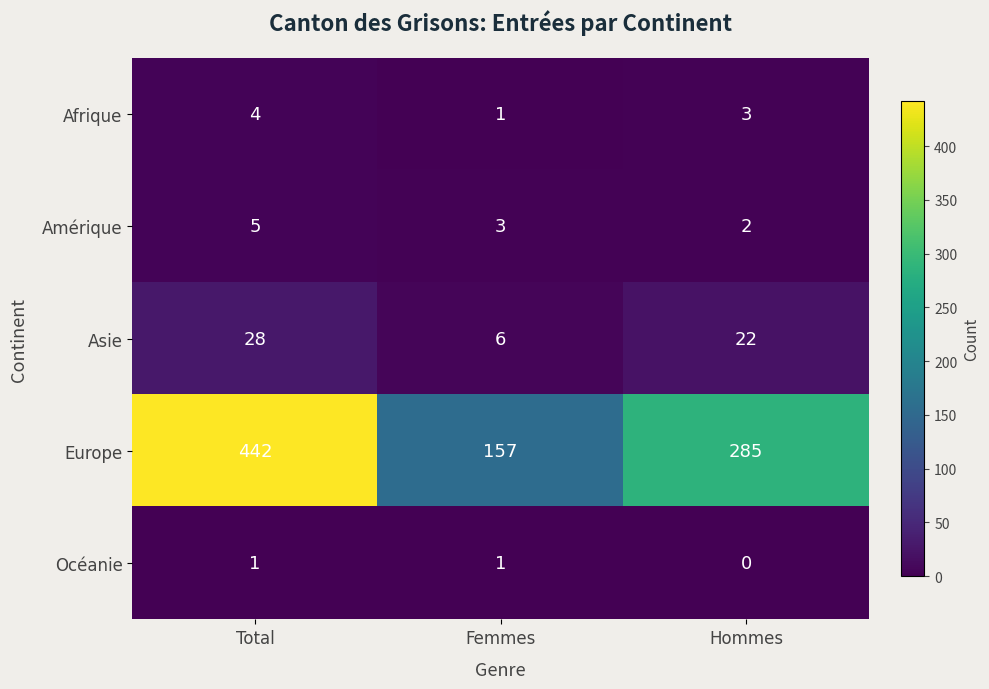

The Asie series shows 28 at Total. True or false?

True